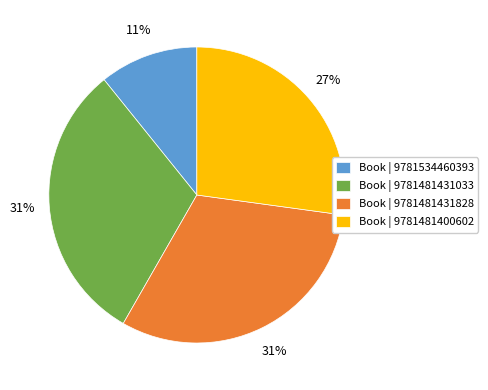

How many segments does this pie chart have?

4